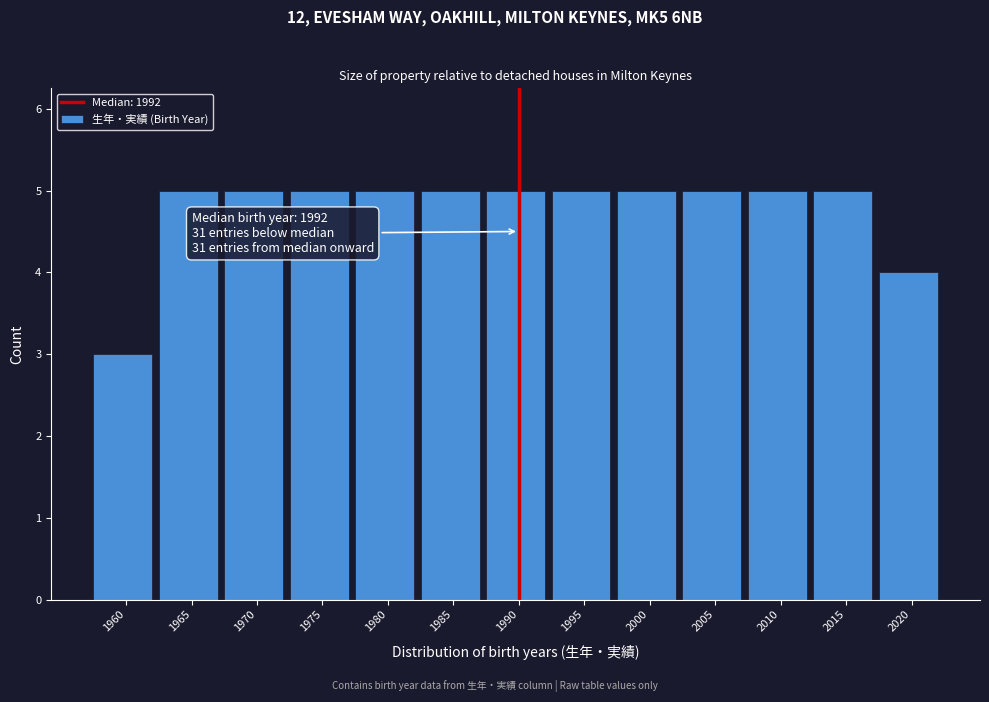

Reading left to right, list all the values displayed in this chart.

1960=3	1965=5	1970=5	1975=5	1980=5	1985=5	1990=5	1995=5	2000=5	2005=5	2010=5	2015=5	2020=4